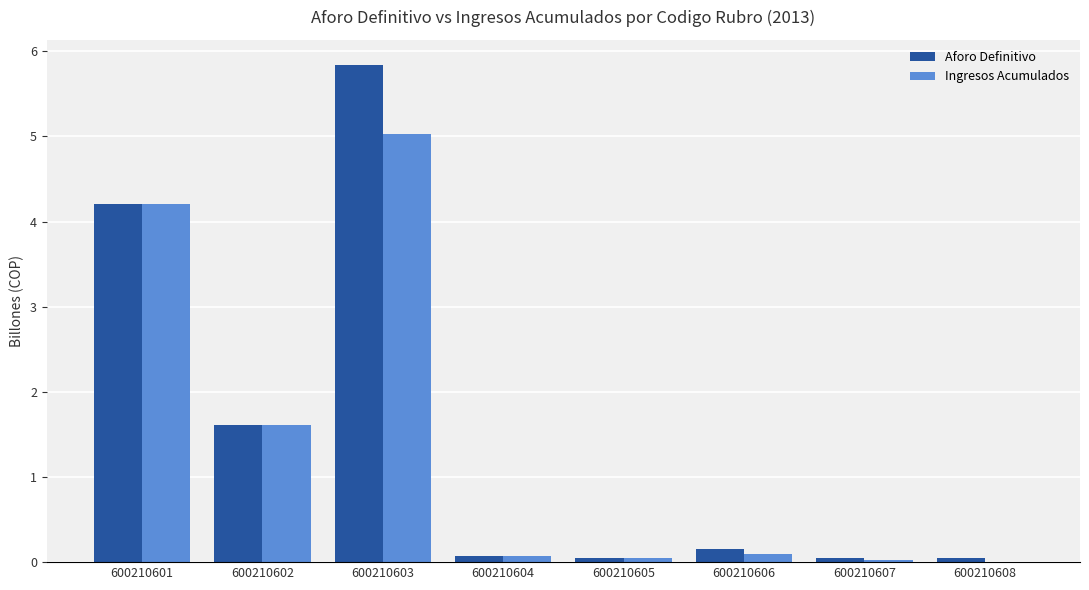

What is the total value across all series at 600210606?

0.2